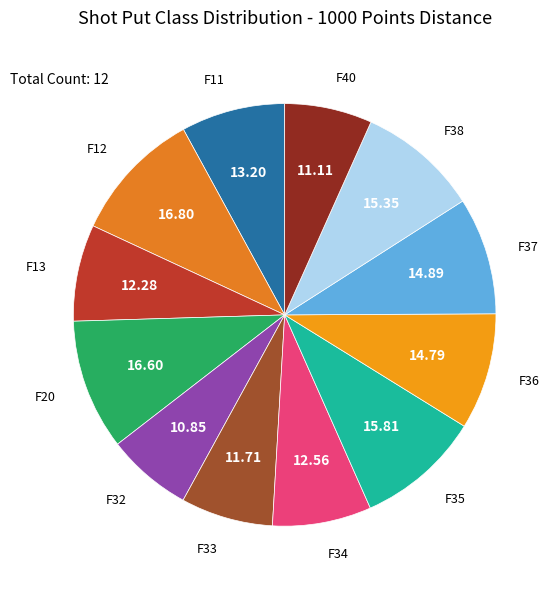

Is there a majority slice in this chart?

No